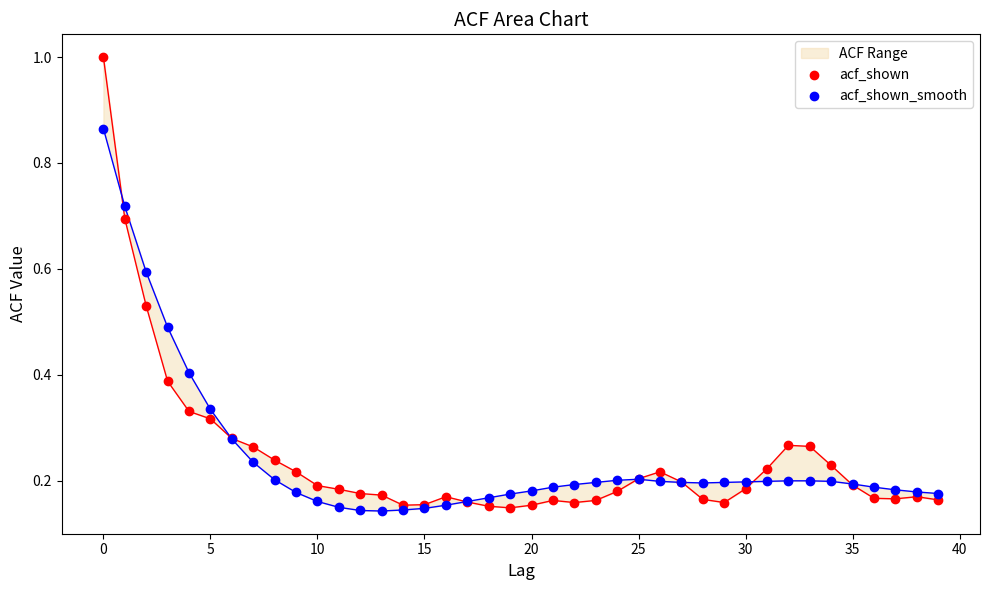

What are all the series names shown in the legend?

acf_shown, acf_shown_smooth